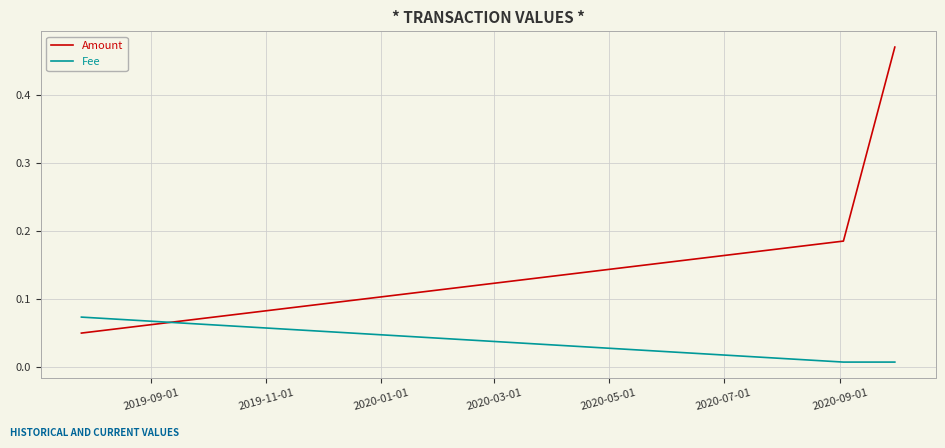

What is the difference between the maximum and second lowest values in the Amount series?

0.3